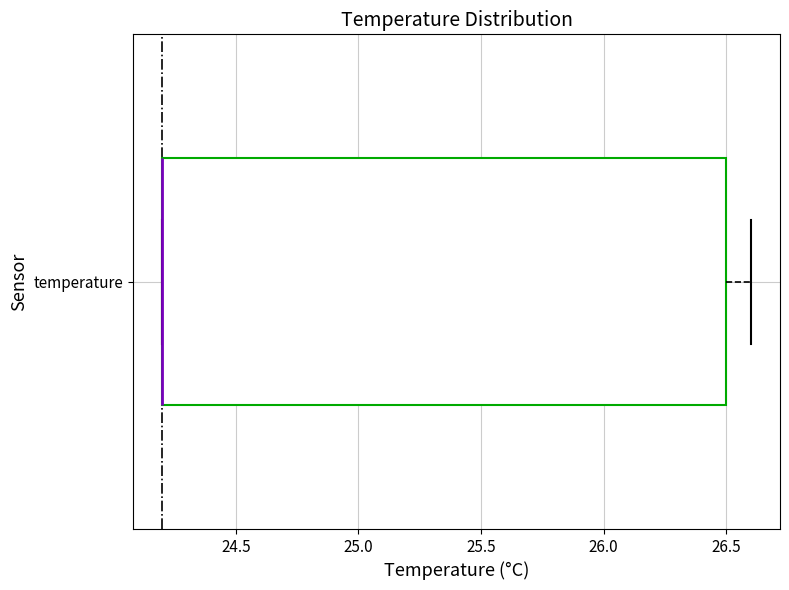

Where is the left edge of the box for temperature on the x-axis? The values are not printed on the chart, so give them approximately, as read against the axis.

24.2